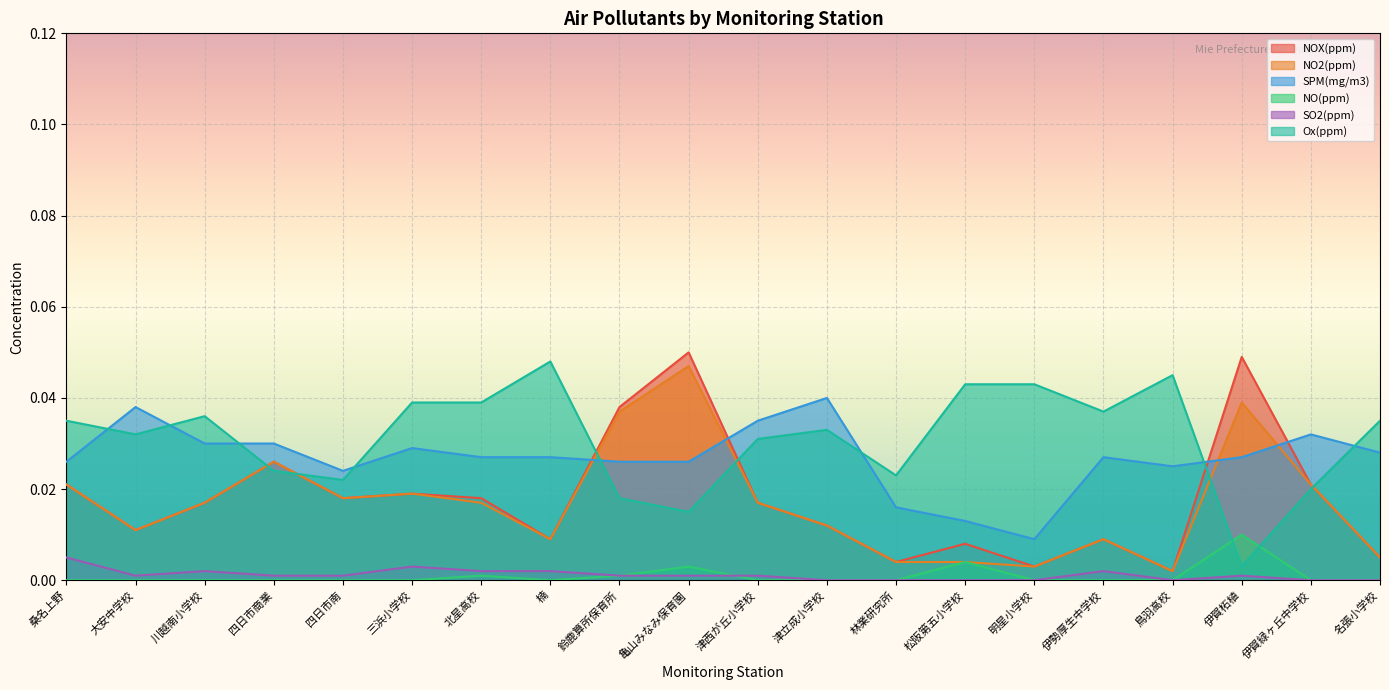

True or false: NO2(ppm) has a value of 0.0 at 川越南小学校.

True